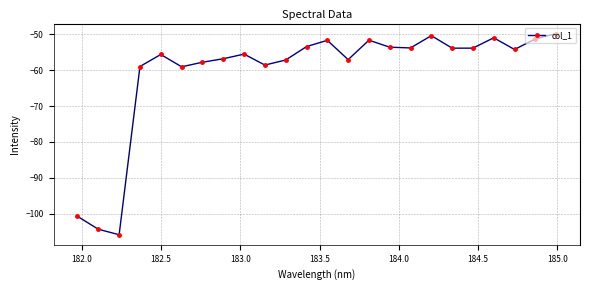

True or false: the data has more than 2 interior local peaks.

True